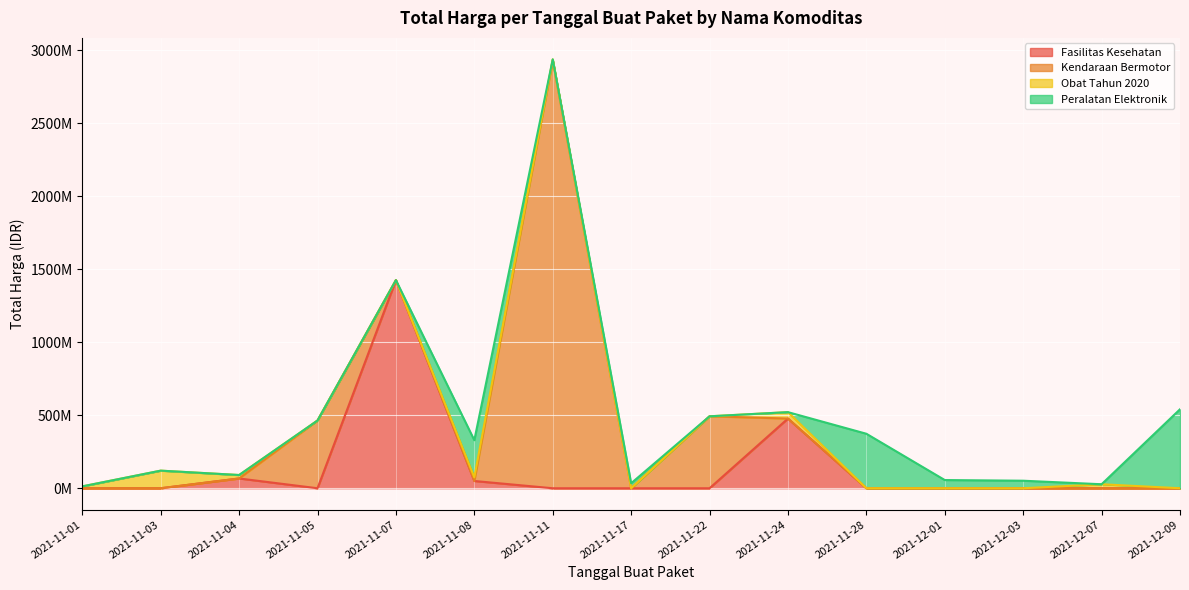

How many values are below 27412000?

17